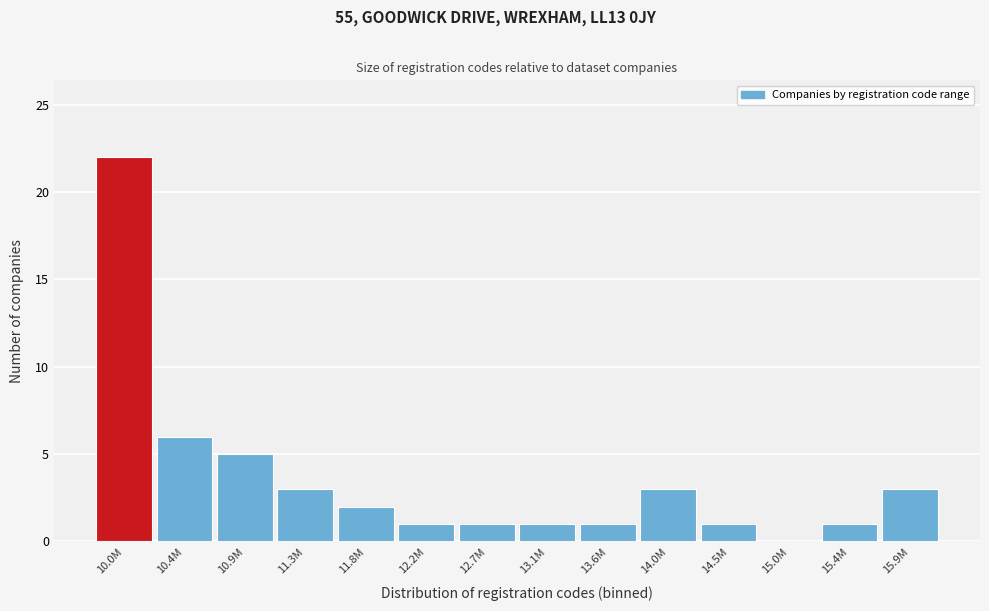

Reading left to right, list all the values displayed in this chart.

10.0M=22	10.4M=6	10.9M=5	11.3M=3	11.8M=2	12.2M=1	12.7M=1	13.1M=1	13.6M=1	14.0M=3	14.5M=1	15.0M=0	15.4M=1	15.9M=3